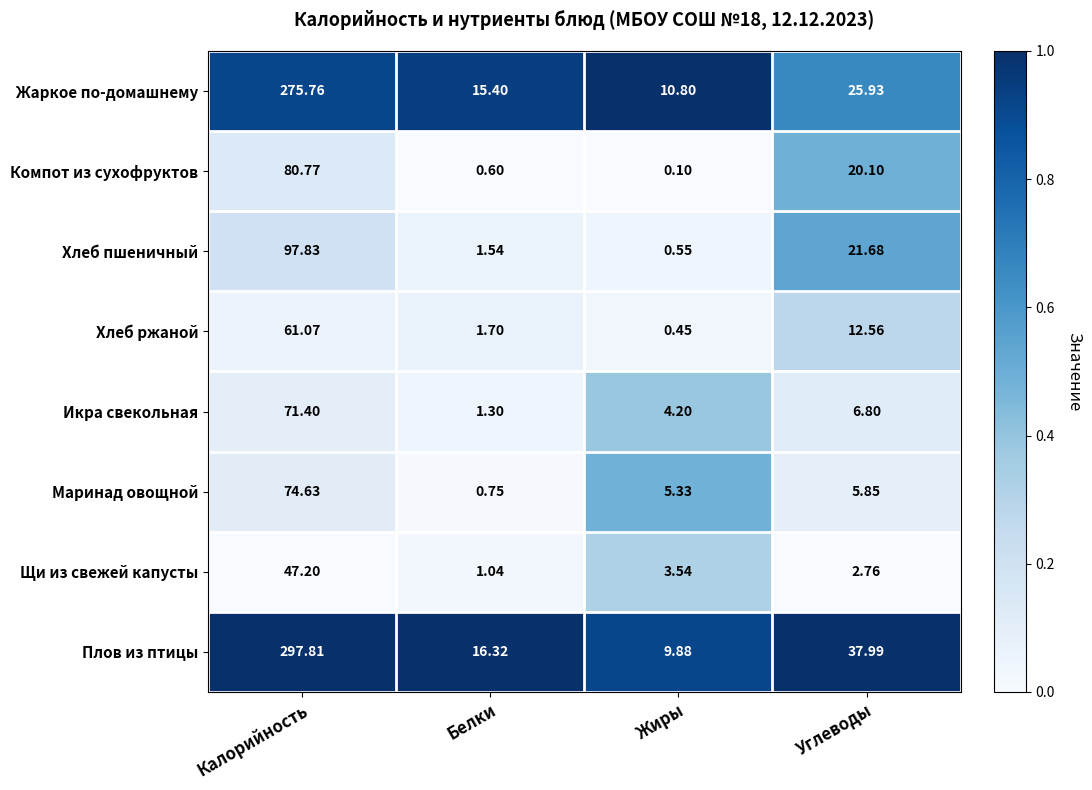

Between Калорийность and Жиры, which series saw the biggest shift?

Плов из птицы